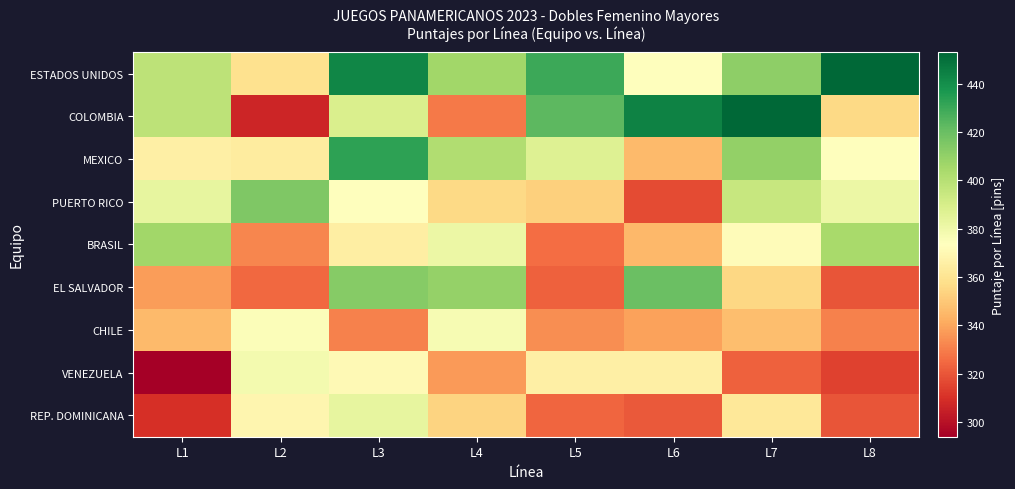

How many data points does each series have?

8